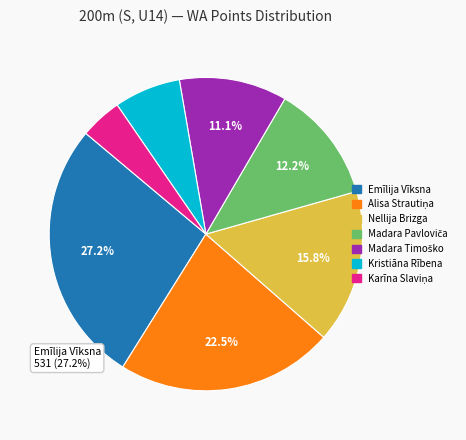

To the nearest percent, what portion does Madara Pavloviča represent?

12%